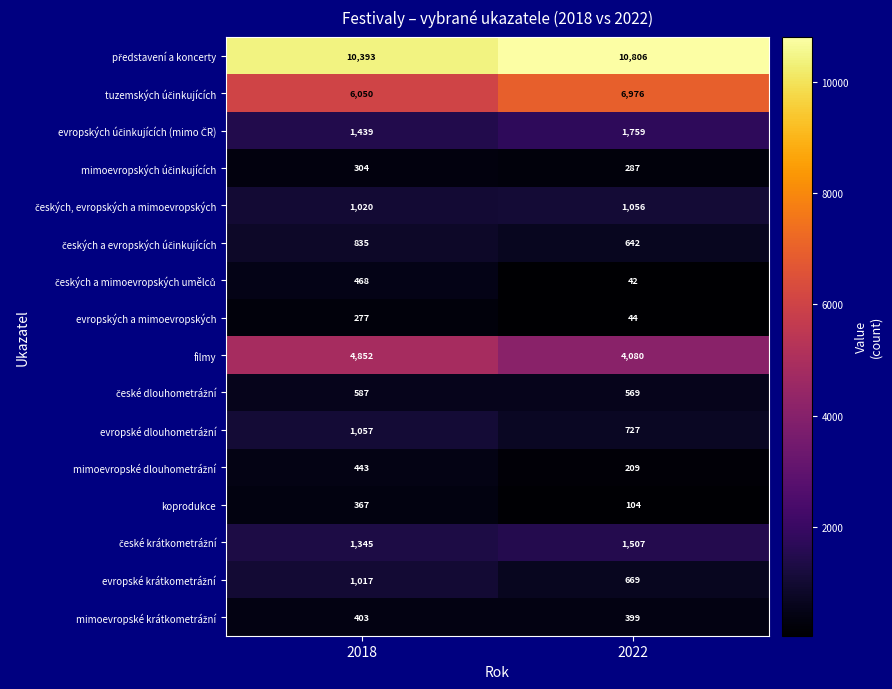

What is the difference between the highest and lowest values at 2022?

10764